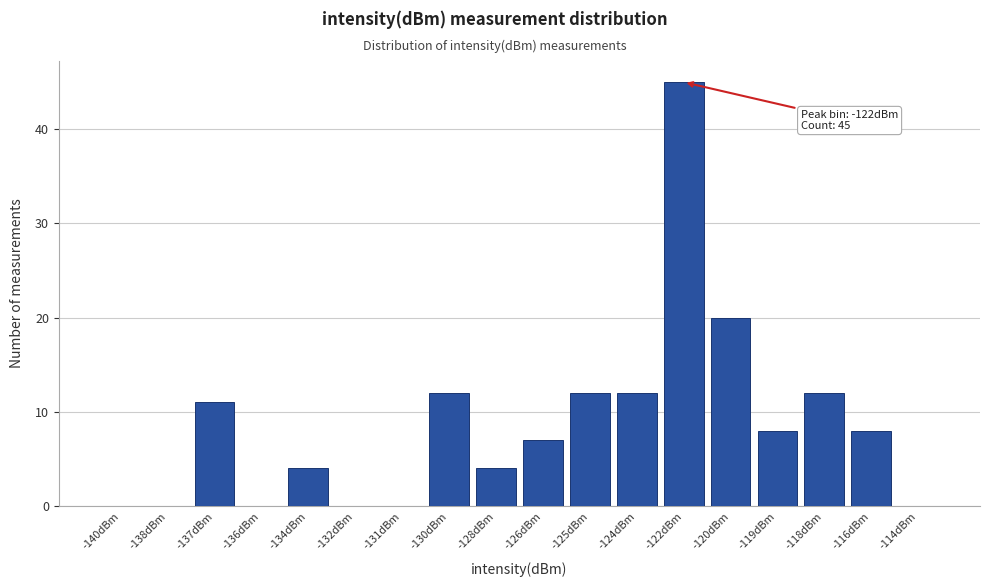

Reading left to right, list all the values displayed in this chart.

-140dBm=0	-138dBm=0	-137dBm=11	-136dBm=0	-134dBm=4	-132dBm=0	-131dBm=0	-130dBm=12	-128dBm=4	-126dBm=7	-125dBm=12	-124dBm=12	-122dBm=45	-120dBm=20	-119dBm=8	-118dBm=12	-116dBm=8	-114dBm=0